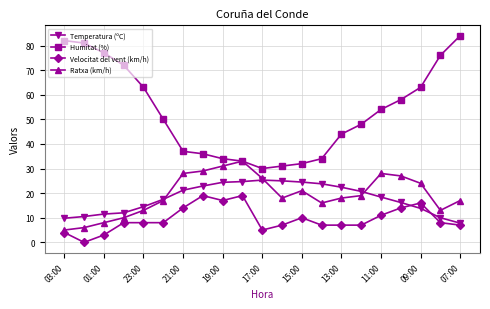

Which series has the largest total across all categories?

Humitat (%)